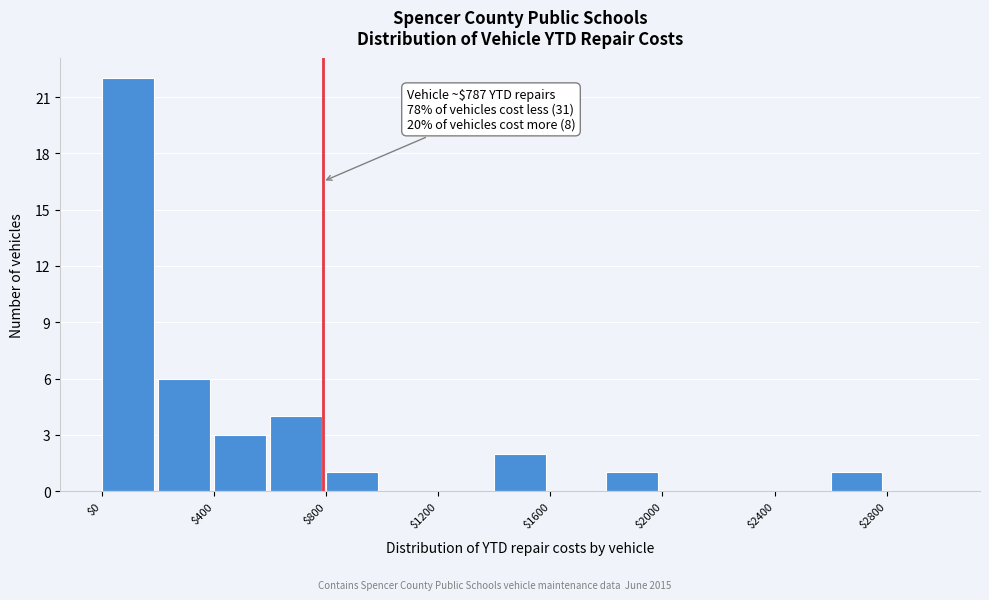

Over which range of the x-axis is the bar tallest?

0 to 200